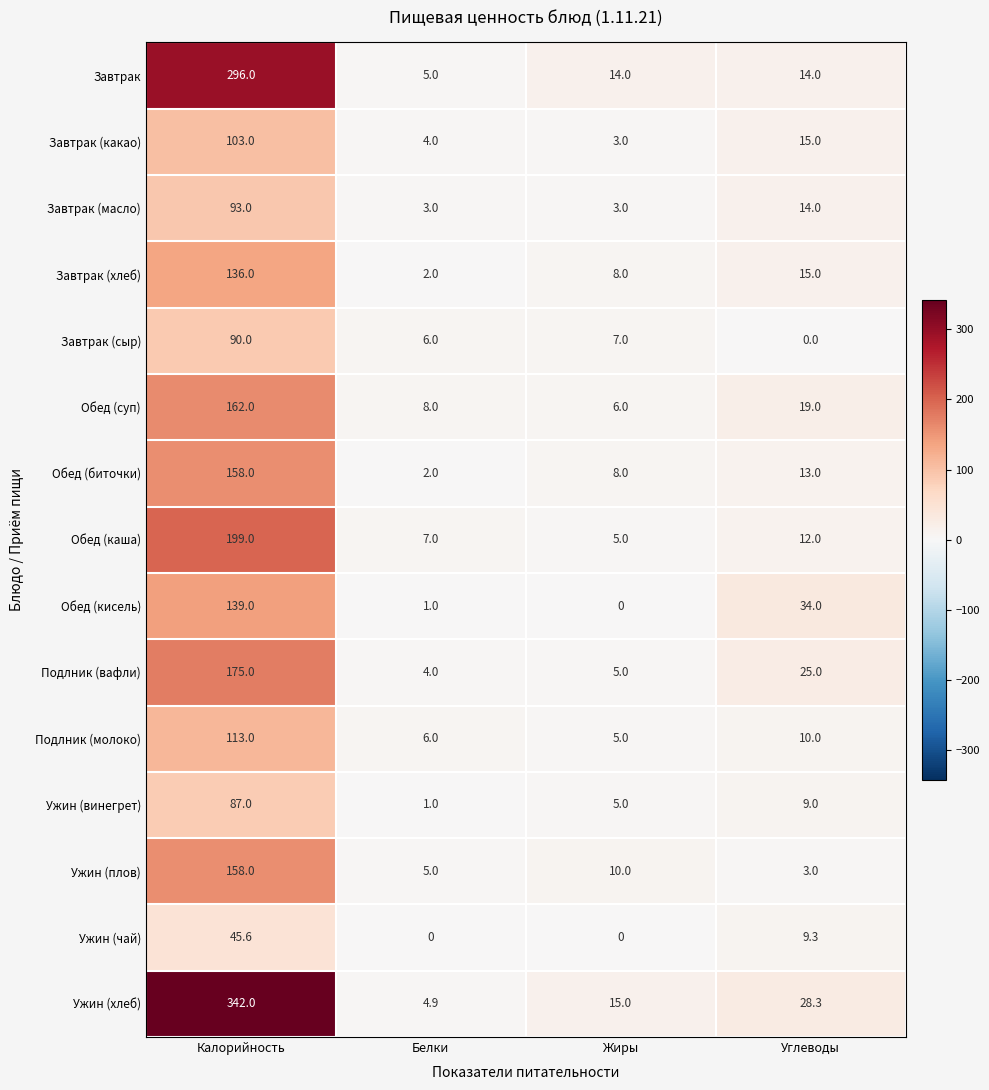

At which category is the sum across all series the highest?

Калорийность